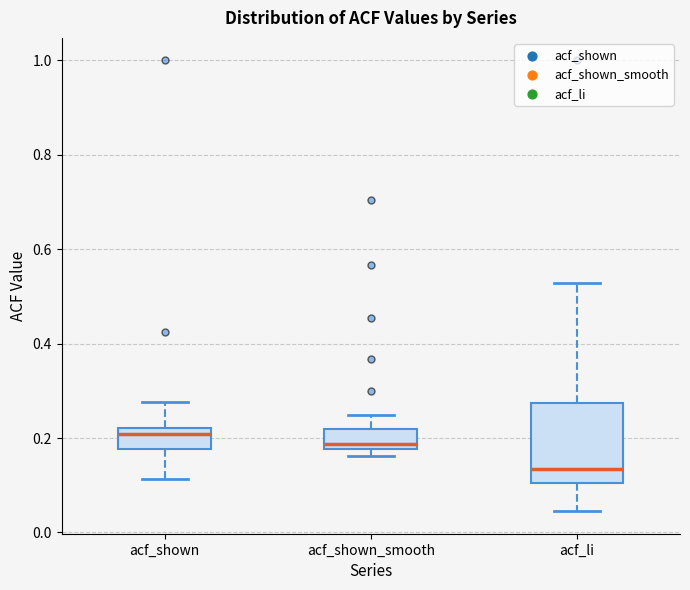

Comparing the boxes themselves (not the whiskers), which one is the tallest?

acf_li